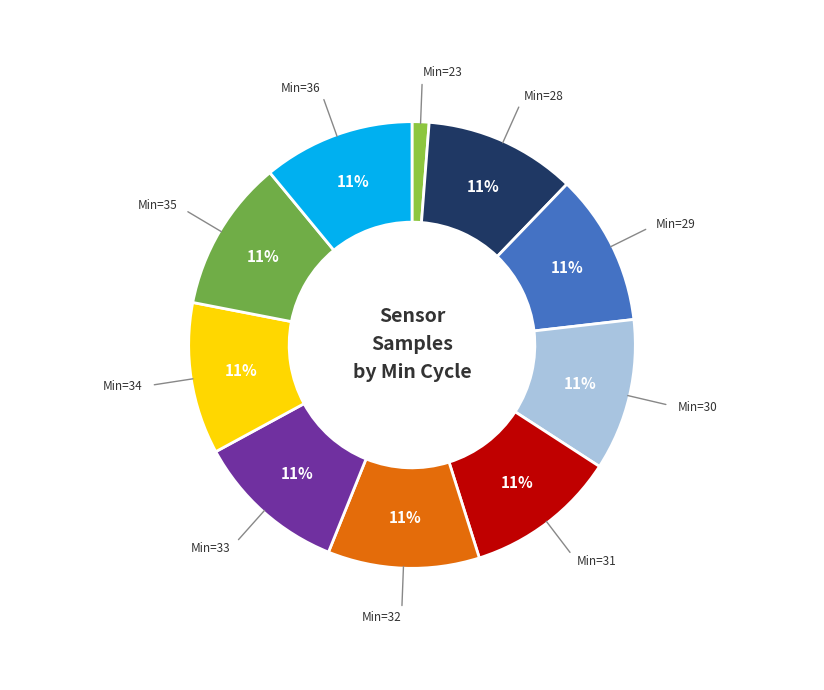

Is there any slice that represents more than half of the pie?

No